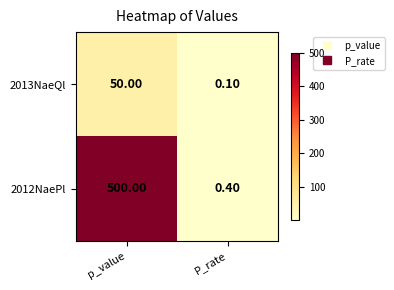

At which label does 2012NaePl reach its peak?

p_value